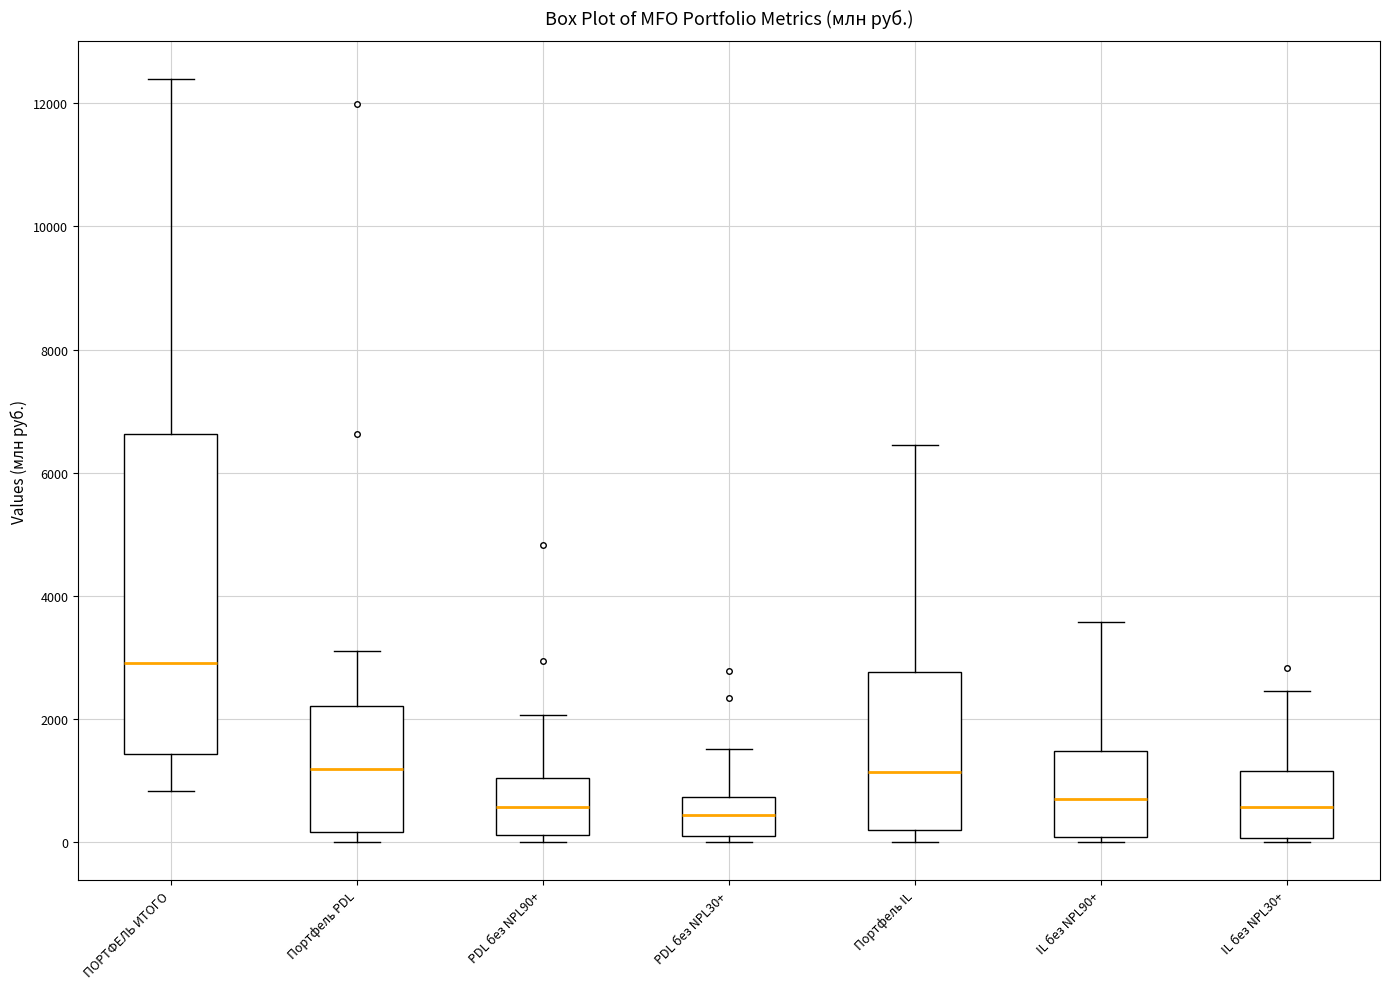

Reading left to right, transcribe this box plot: for each box, give where its median line is, the range the box spans, and where its two whiskers end, as read against the y-axis. The values are not printed on the chart, so give them approximately, as read against the axis.

ПОРТФЕЛЬ ИТОГО: median 3000, box 1400 to 6600, whiskers 800 to 12400
Портфель PDL: median 1200, box 200 to 2200, whiskers 0 to 3200
PDL без NPL90+: median 600, box 200 to 1000, whiskers 0 to 2000
PDL без NPL30+: median 400, box 0 to 800, whiskers 0 (just below the box's lower edge) to 1600
Портфель IL: median 1200, box 200 to 2800, whiskers 0 to 6400
IL без NPL90+: median 600, box 0 to 1400, whiskers 0 (just below the box's lower edge) to 3600
IL без NPL30+: median 600, box 0 to 1200, whiskers 0 (just below the box's lower edge) to 2400